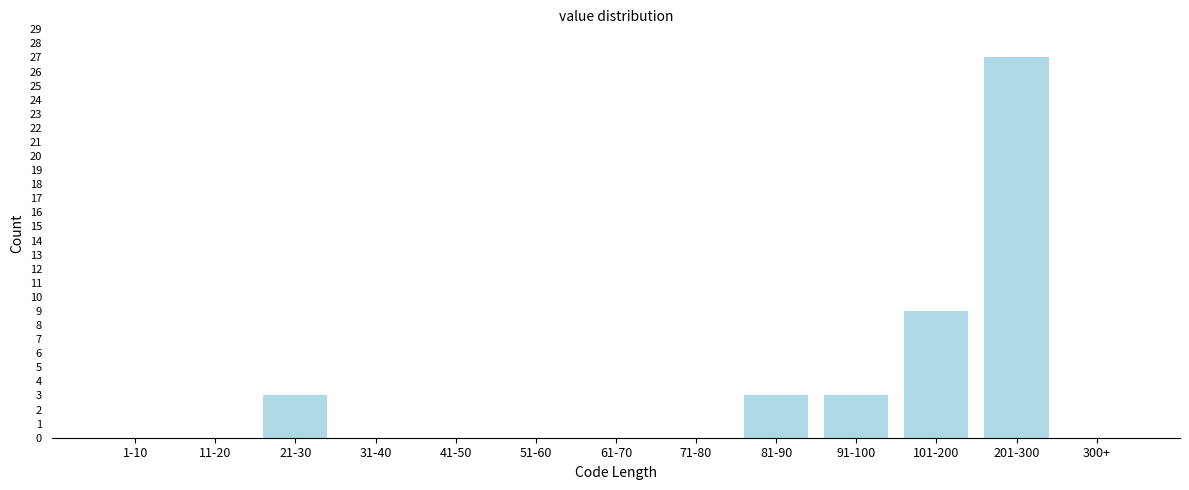

Reading right to left, what are all the values shown in this chart?

300+=0	201-300=27	101-200=9	91-100=3	81-90=3	71-80=0	61-70=0	51-60=0	41-50=0	31-40=0	21-30=3	11-20=0	1-10=0